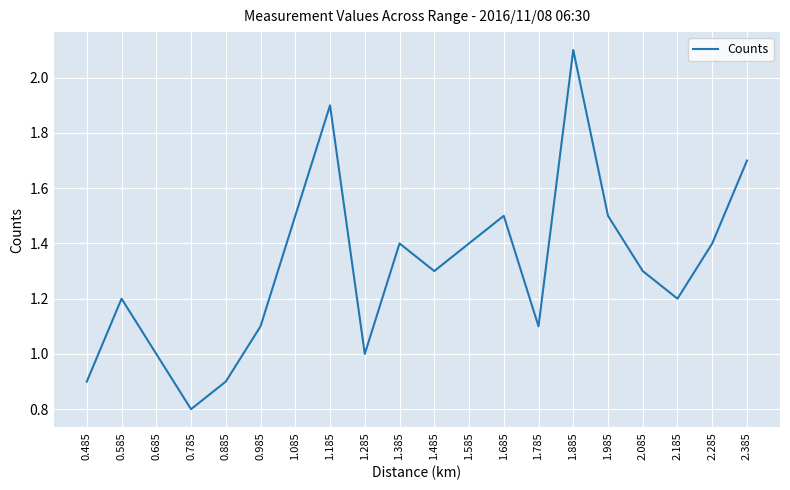

Reading right to left, extract all data points from this chart.

2.385=1.7	2.285=1.4	2.185=1.2	2.085=1.3	1.985=1.5	1.885=2.1	1.785=1.1	1.685=1.5	1.585=1.4	1.485=1.3	1.385=1.4	1.285=1.0	1.185=1.9	1.085=1.5	0.985=1.1	0.885=0.9	0.785=0.8	0.685=1.0	0.585=1.2	0.485=0.9